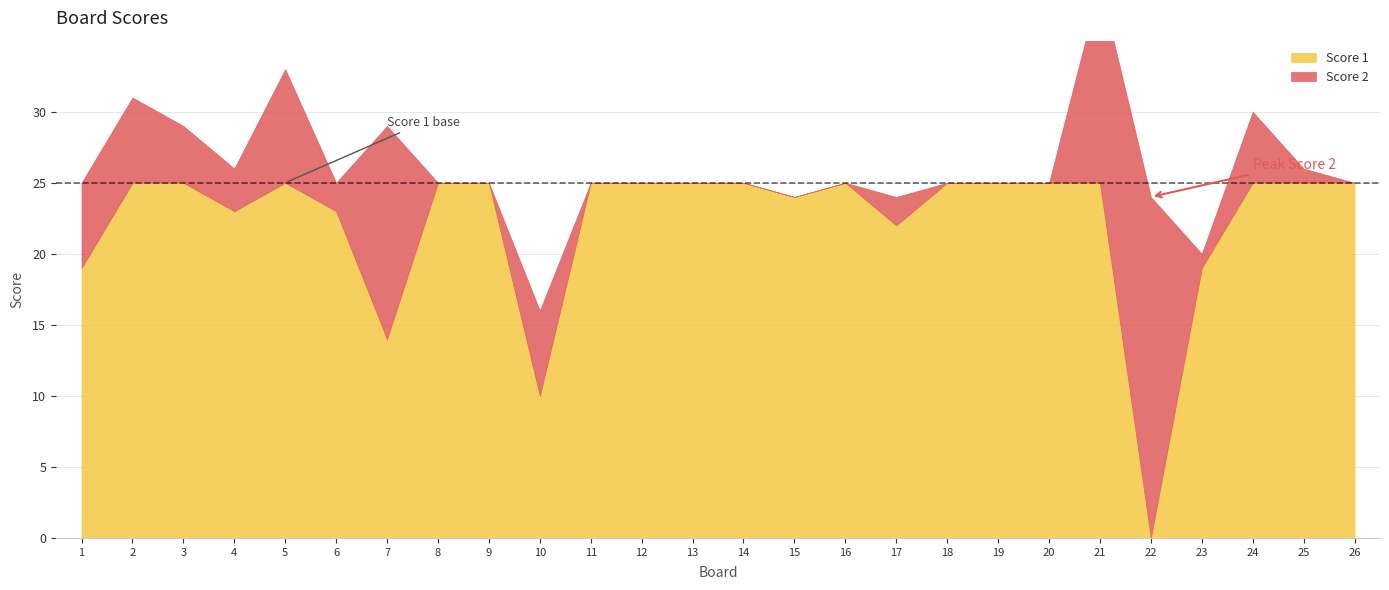

Which series has the widest spread of values?

Score 1